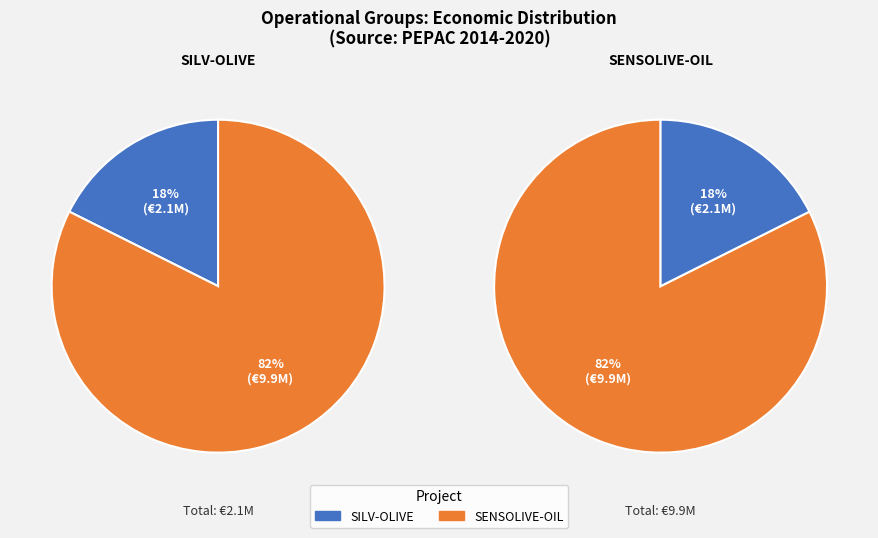

Is it true that SILV-OLIVE is 18% of the pie?

True